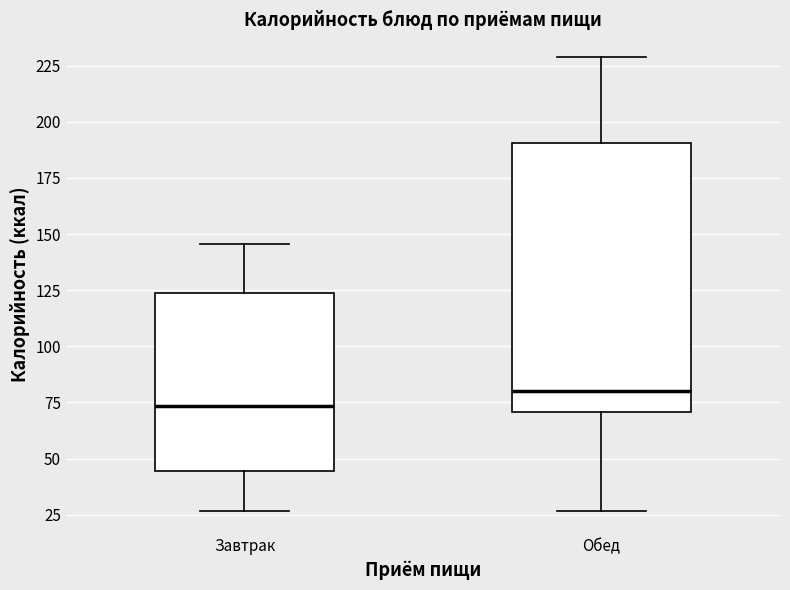

Where is the upper edge of the box for Завтрак on the y-axis? The values are not printed on the chart, so give them approximately, as read against the axis.

125